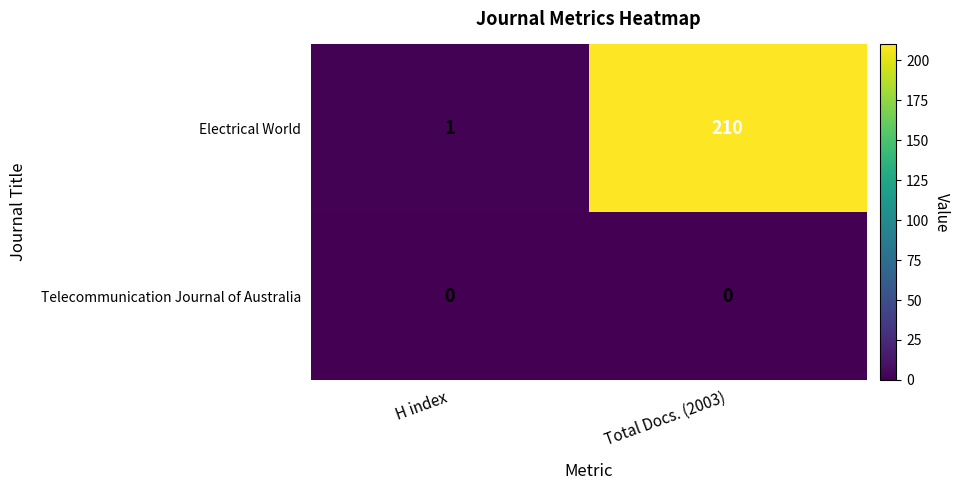

Reading left to right, what are all the values shown in this chart?

Electrical World: H index=1	Total Docs. (2003)=210
Telecommunication Journal of Australia: H index=0	Total Docs. (2003)=0